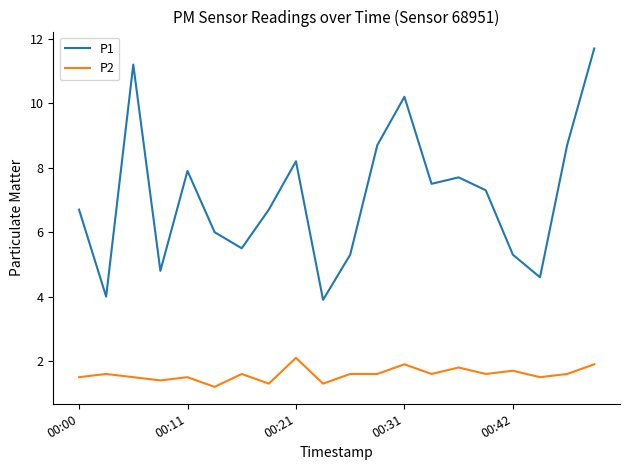

True or false: P2 and P1 cross at least once.

False